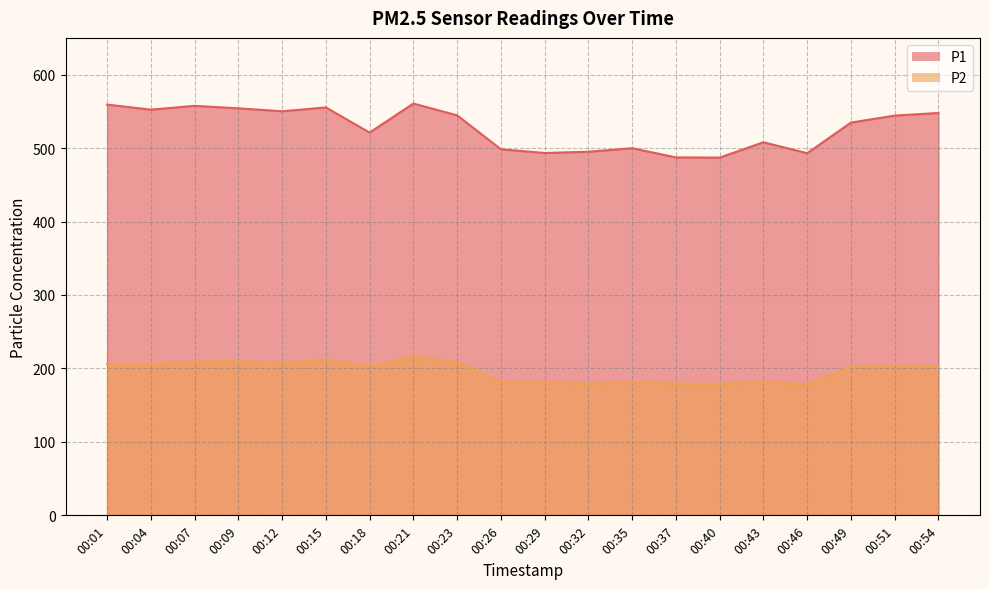

What are all the series names shown in the legend?

P1, P2